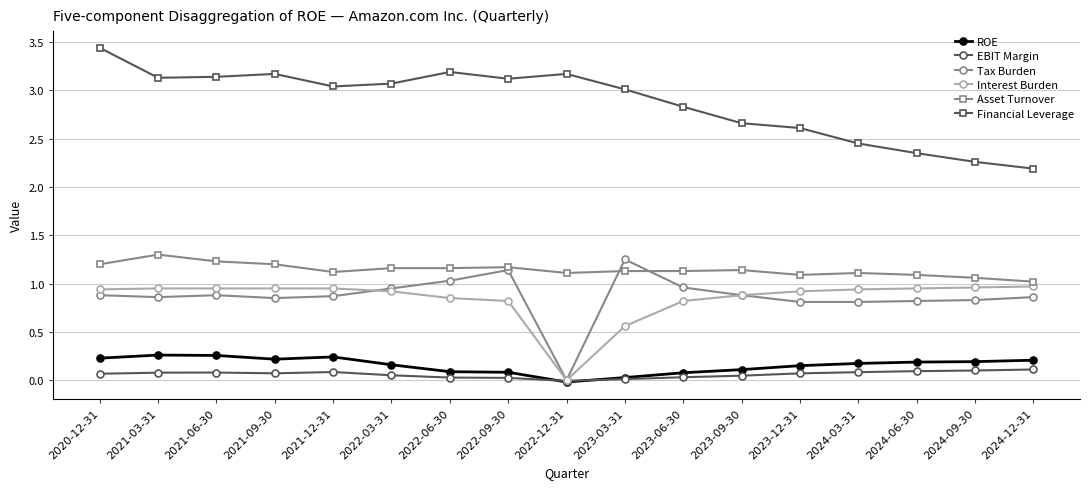

True or false: Asset Turnover has more than 1 points higher than both neighbors.

True